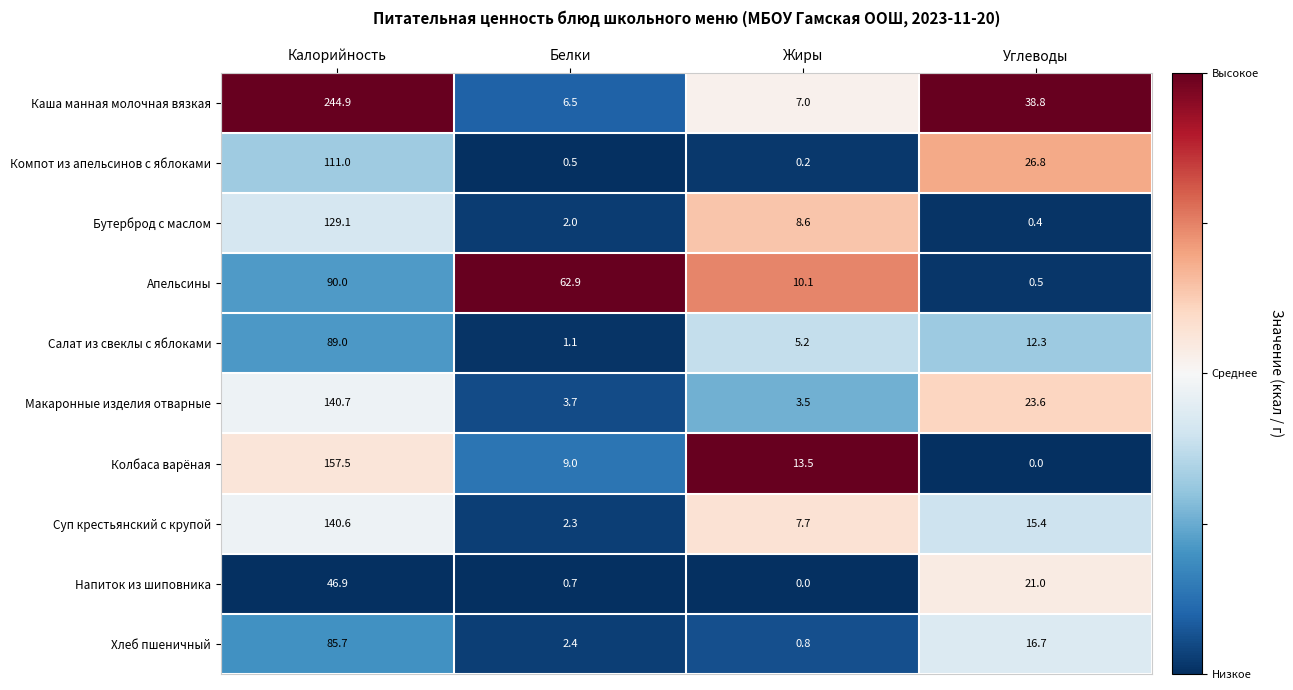

What is the minimum value for Каша манная молочная вязкая?

6.5